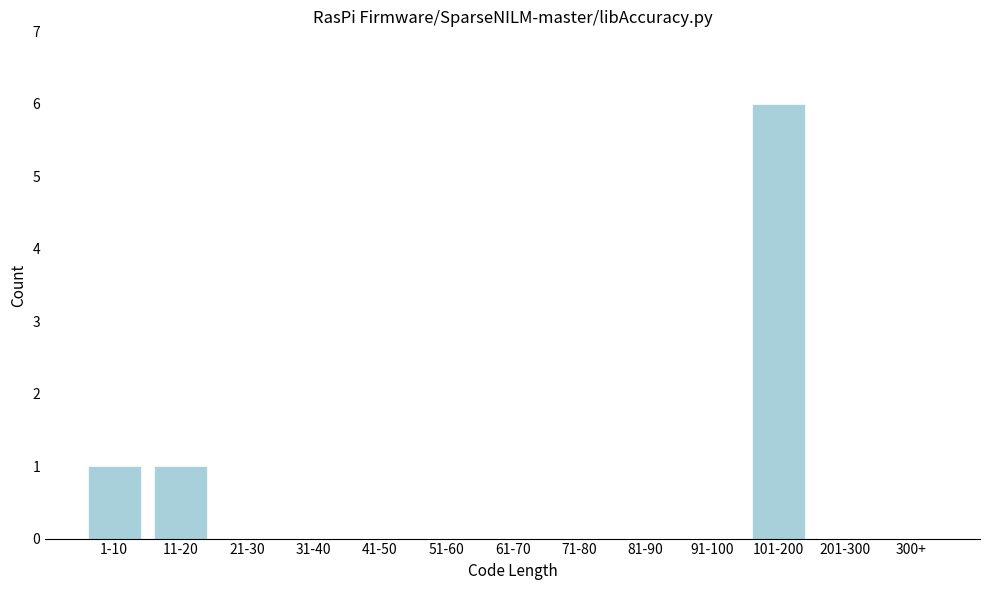

Reading left to right, extract all data points from this chart.

1-10=1	11-20=1	21-30=0	31-40=0	41-50=0	51-60=0	61-70=0	71-80=0	81-90=0	91-100=0	101-200=6	201-300=0	300+=0